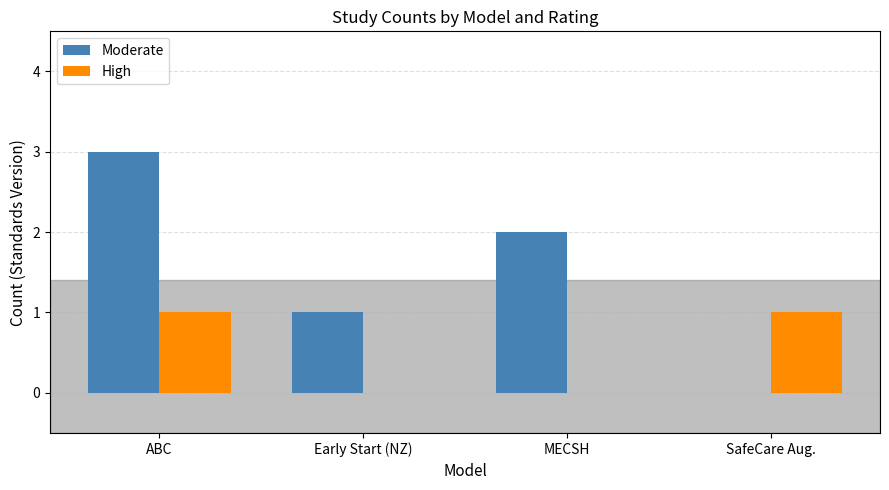

Which series has the widest spread of values?

Moderate